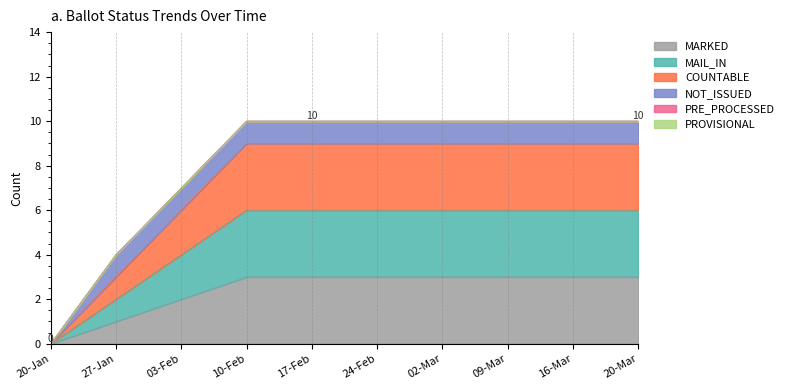

Which series has the largest total across all categories?

MARKED